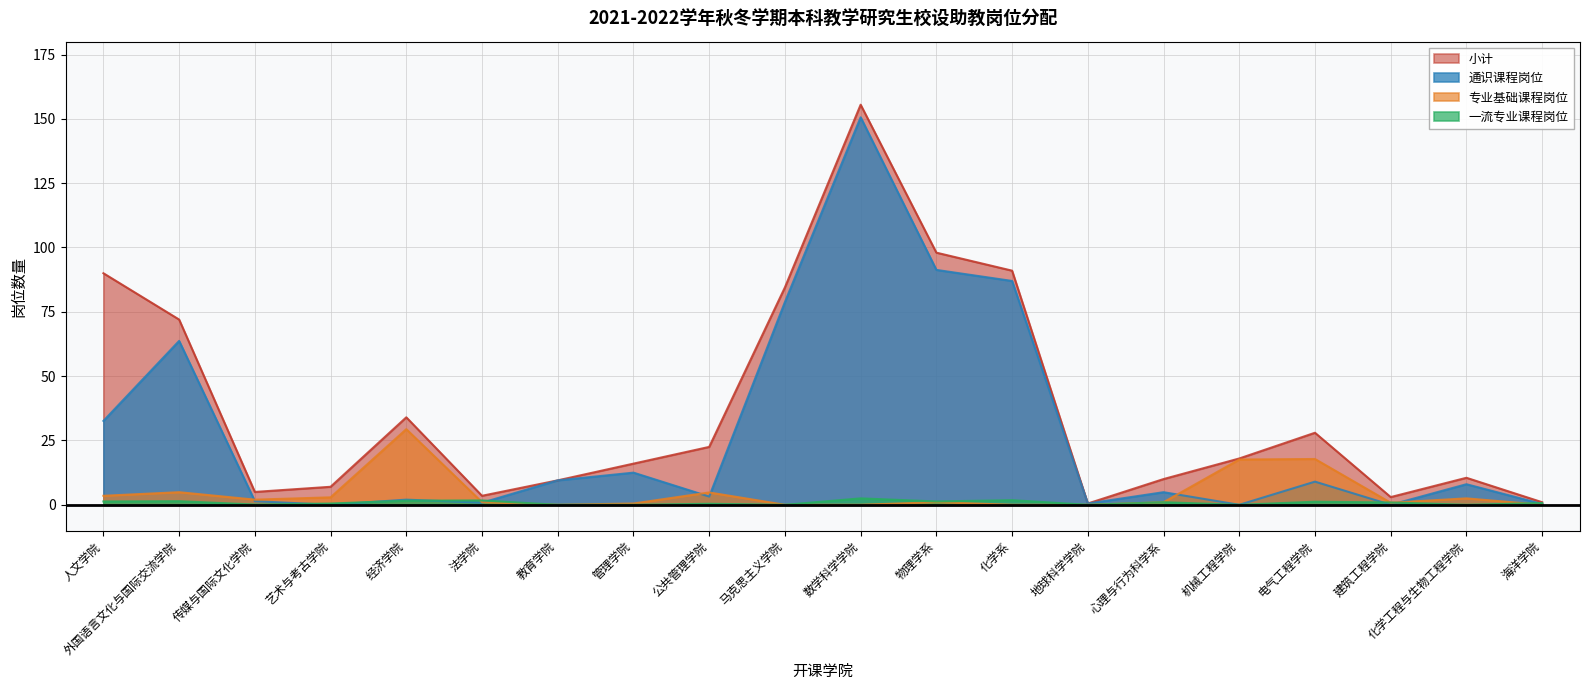

True or false: 小计 and 专业基础课程岗位 intersect in this chart.

False